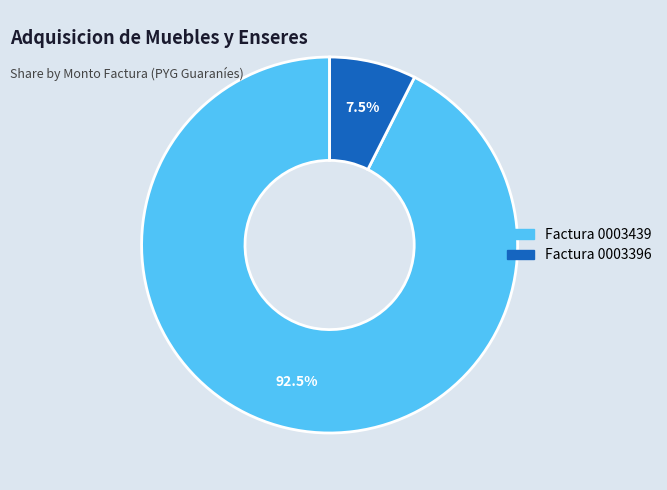

Is there any slice that represents more than half of the pie?

Yes